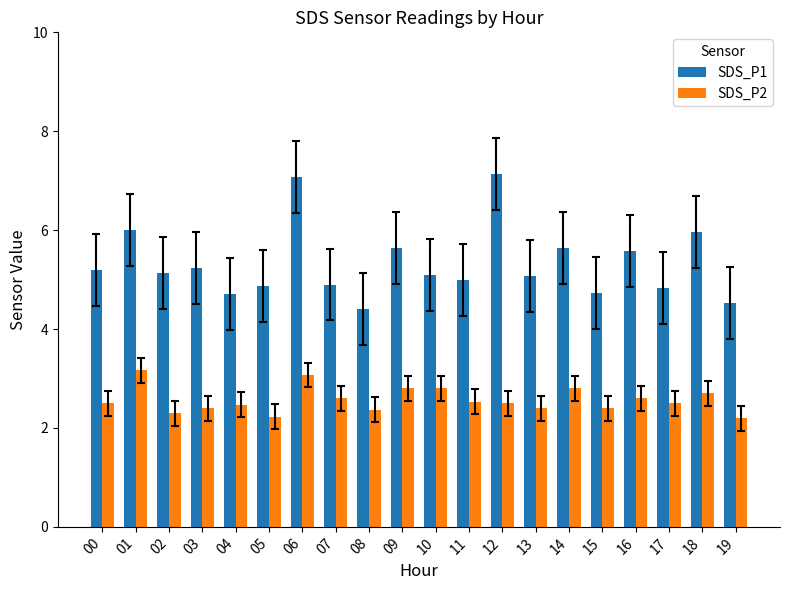

Reading right to left, extract all data points from this chart.

SDS_P1: 4.5	6.0	4.8	5.6	4.7	5.6	5.1	7.1	5.0	5.1	5.6	4.4	4.9	7.1	4.9	4.7	5.2	5.1	6.0	5.2
SDS_P2: 2.2	2.7	2.5	2.6	2.4	2.8	2.4	2.5	2.5	2.8	2.8	2.4	2.6	3.1	2.2	2.5	2.4	2.3	3.2	2.5